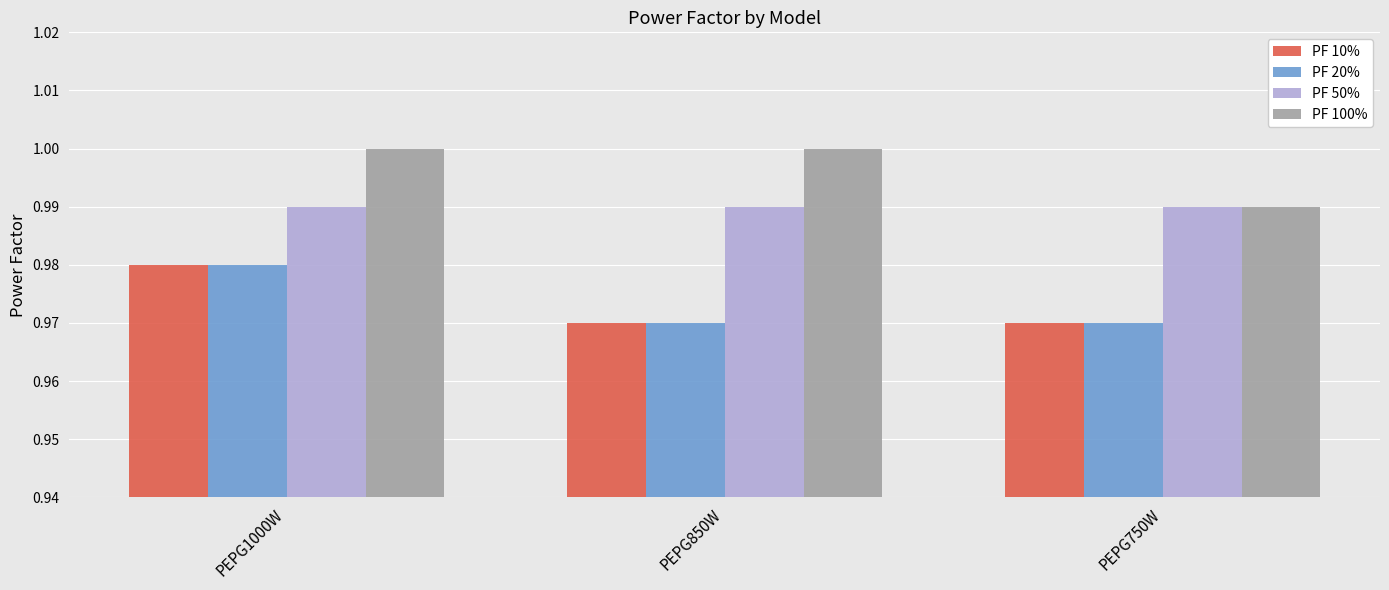

At which label is PF 100% closest to 0?

PEPG750W